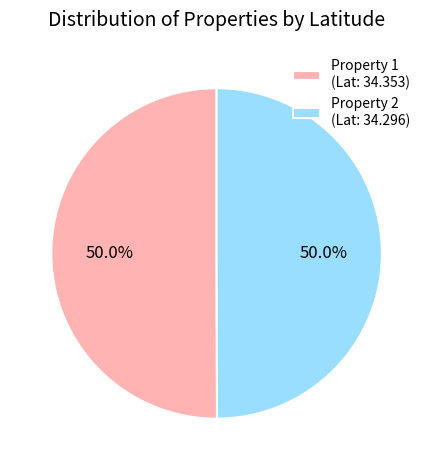

How much of the chart is everything except Property 2 (Lat: 34.296)?

50.0%